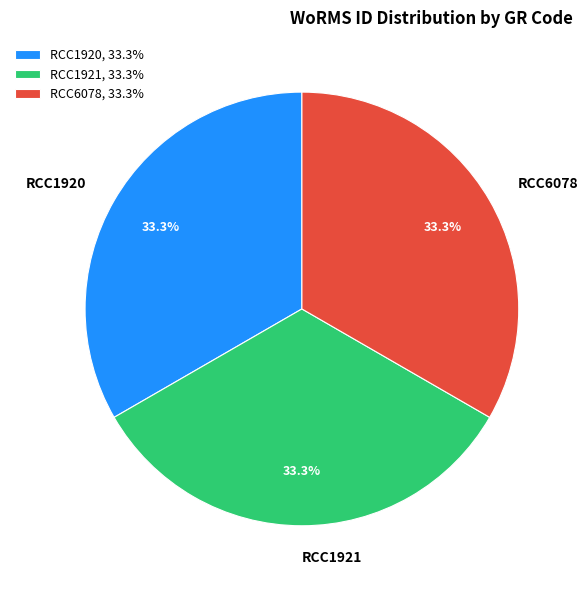

What is the ratio of the value at RCC1920 to the value at RCC6078?

1.0